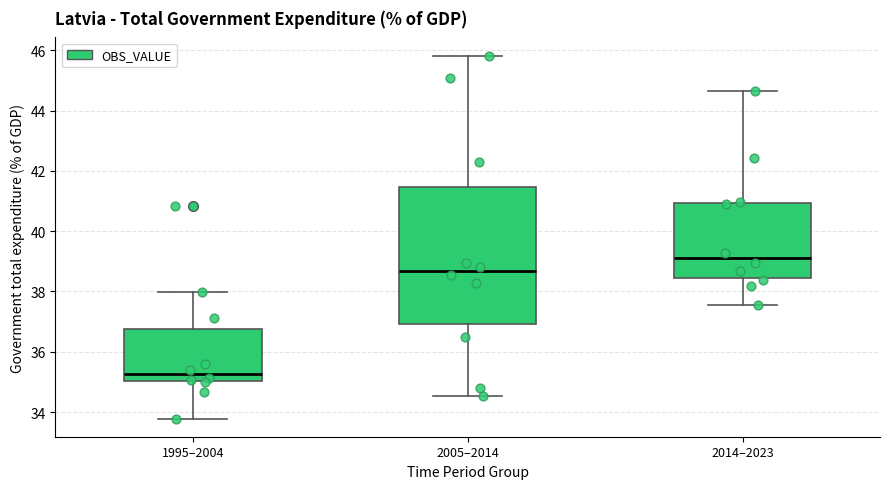

Reading left to right, read every box against the y-axis: the position of its median line, the range the box covers, and the ends of its whiskers. The values are not printed on the chart, so give them approximately, as read against the axis.

1995–2004: median 35.2, box 35.0 to 36.8, whiskers 33.8 to 38.0
2005–2014: median 38.6, box 37.0 to 41.4, whiskers 34.6 to 45.8
2014–2023: median 39.2, box 38.4 to 41.0, whiskers 37.6 to 44.6